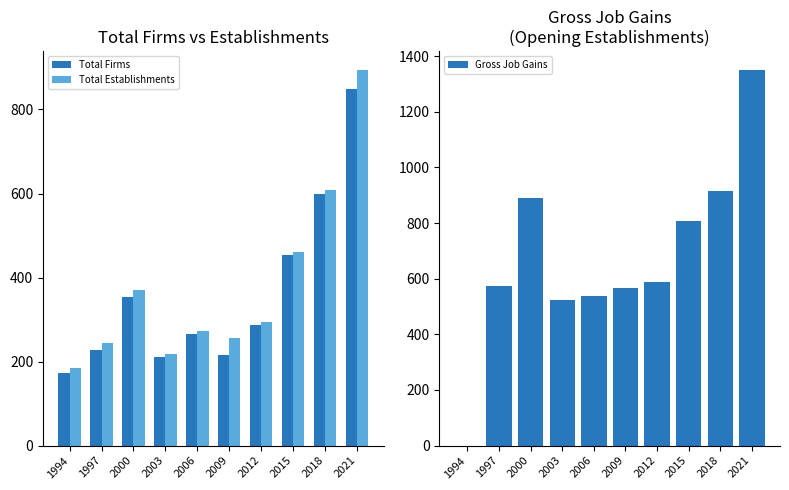

What is the maximum value for Total Firms?

849